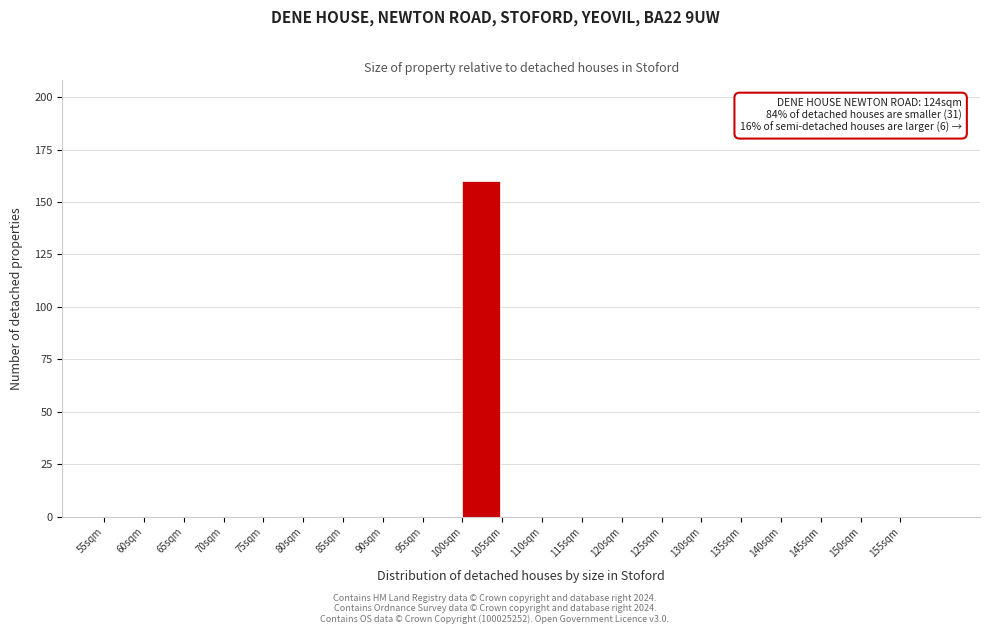

Over which range of the x-axis is the bar tallest?

100 to 105